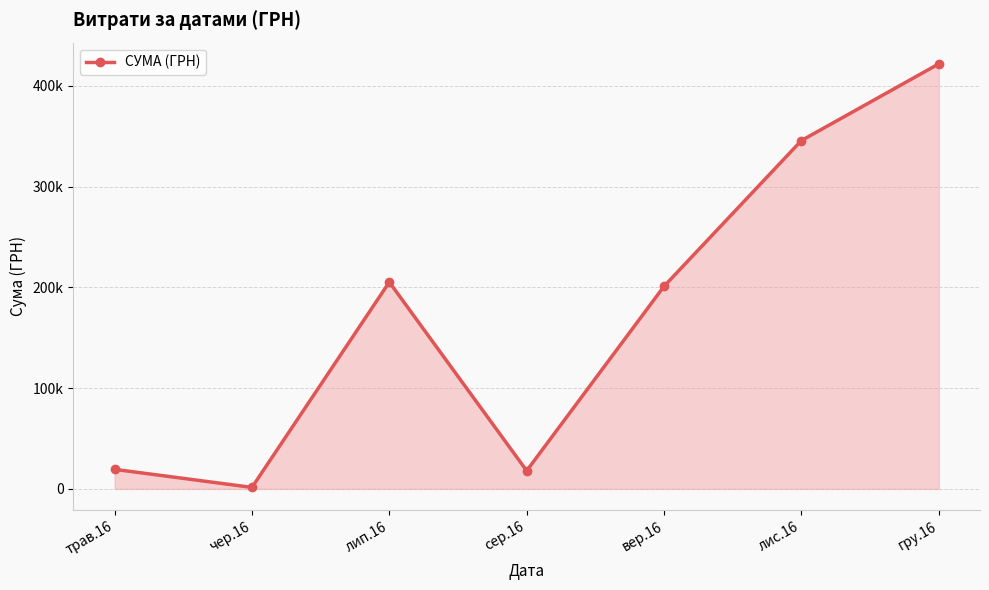

What is the label of the 2nd point from the right?

лис.16